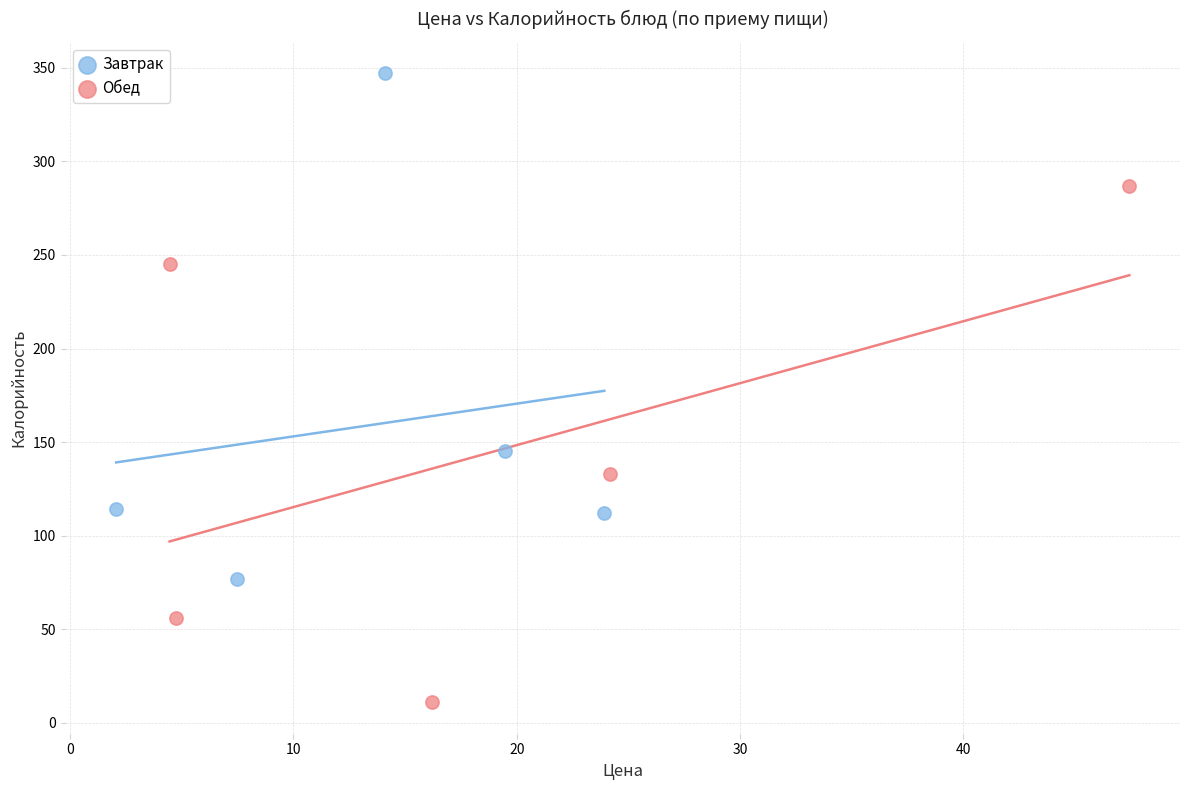

Which series reaches the maximum Y coordinate?

Завтрак